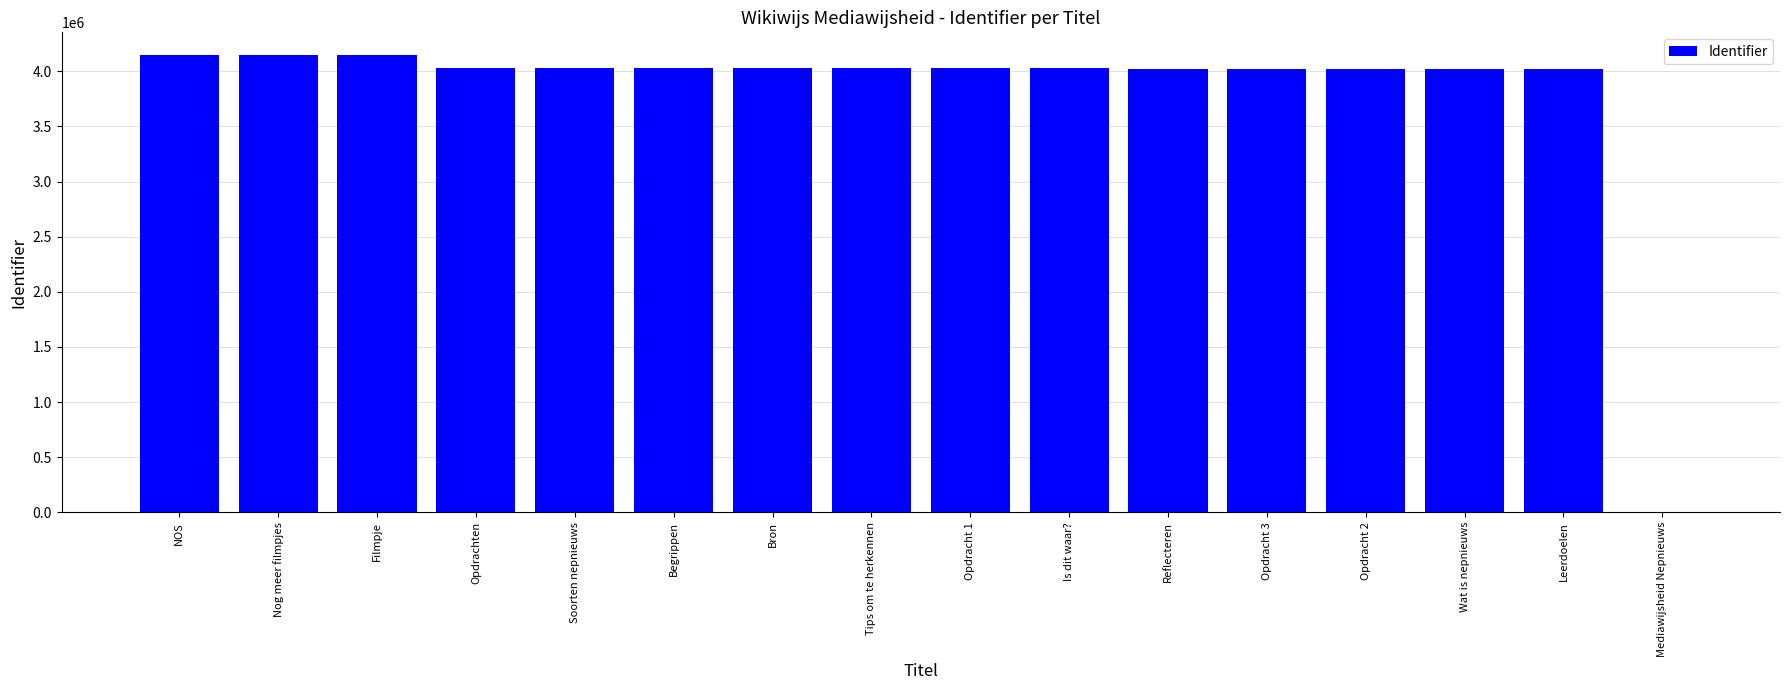

What is the greatest value displayed?

4146617